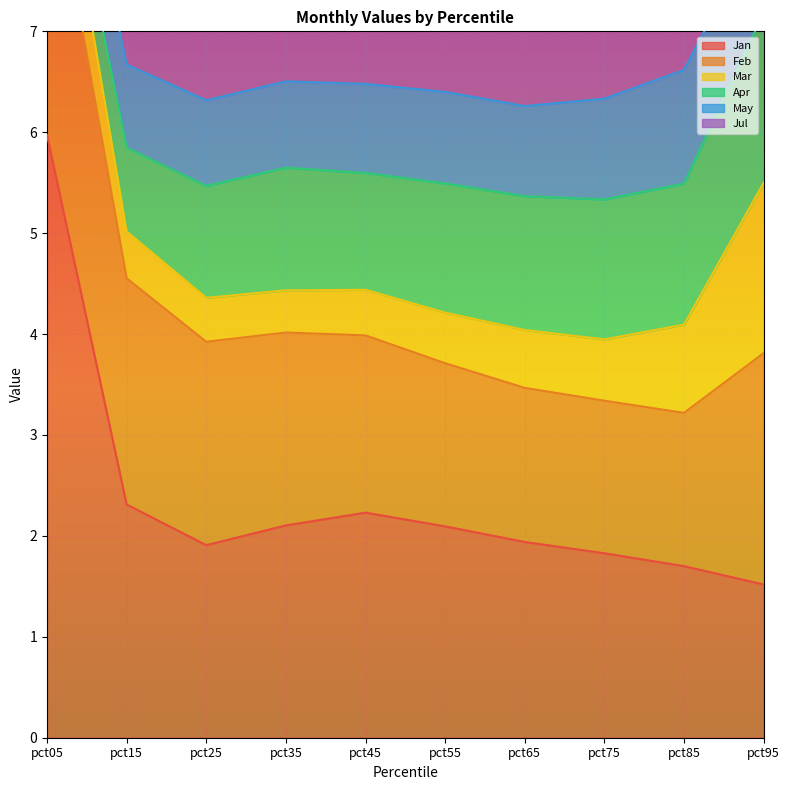

What is the sum of all Mar values?

6.7